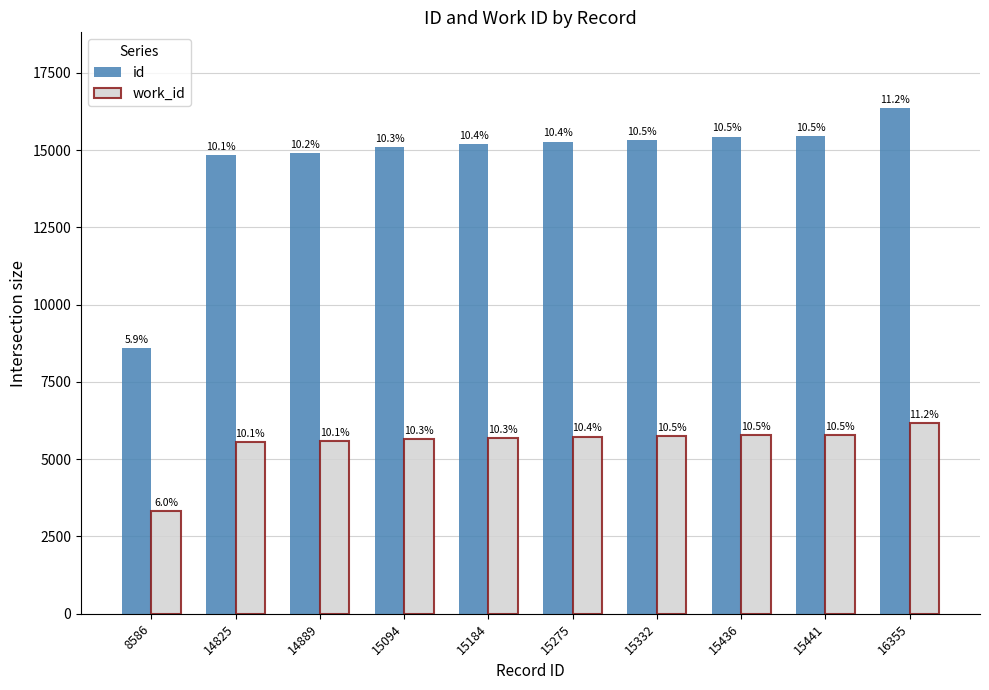

Which category has the highest value in the work_id series?

16355